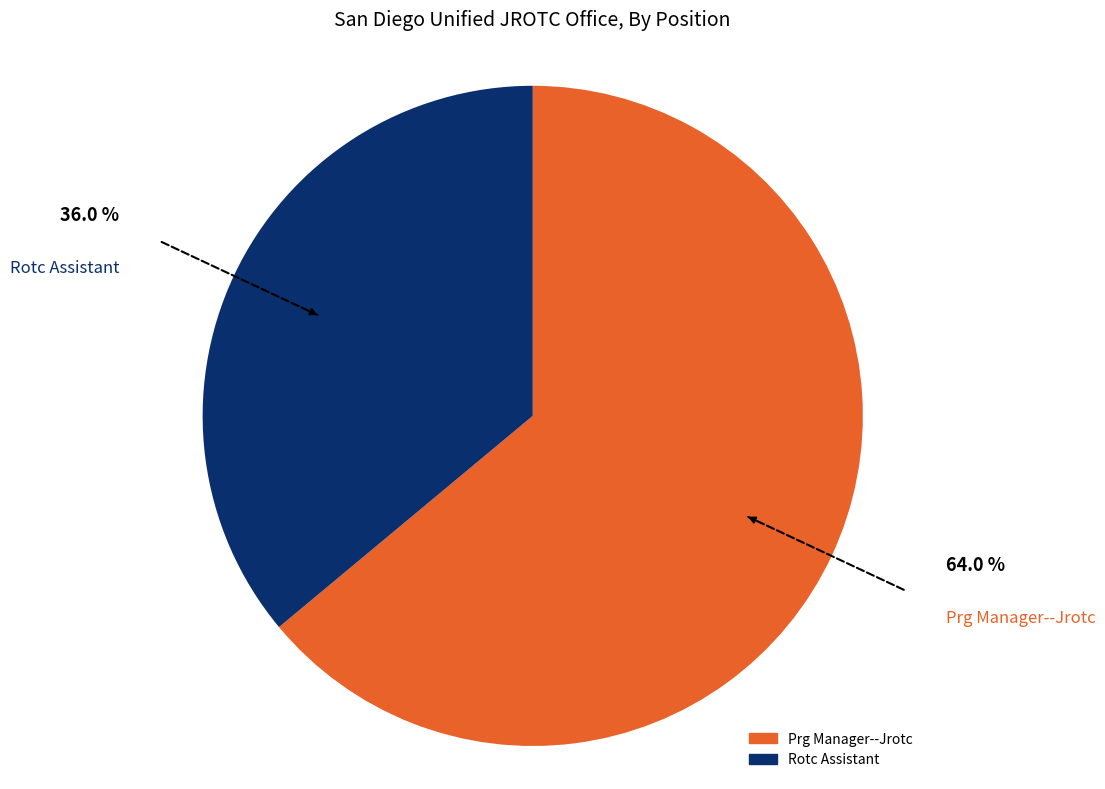

Is the sum of Rotc Assistant and Prg Manager--Jrotc greater than half?

Yes